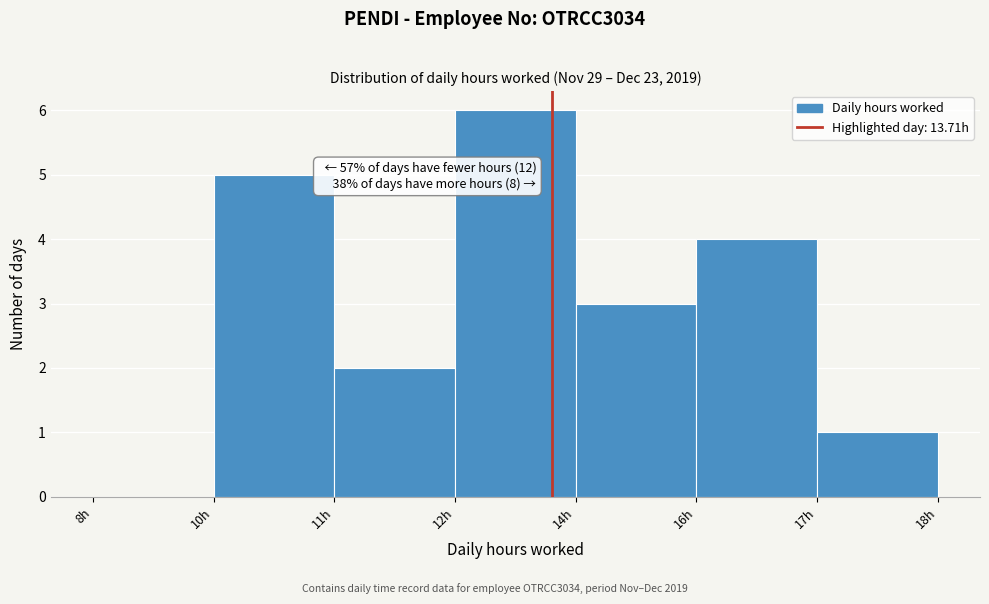

Reading right to left, transcribe all the data shown in this chart.

17h=1	16h=4	14h=3	12h=6	11h=2	10h=5	8h=0